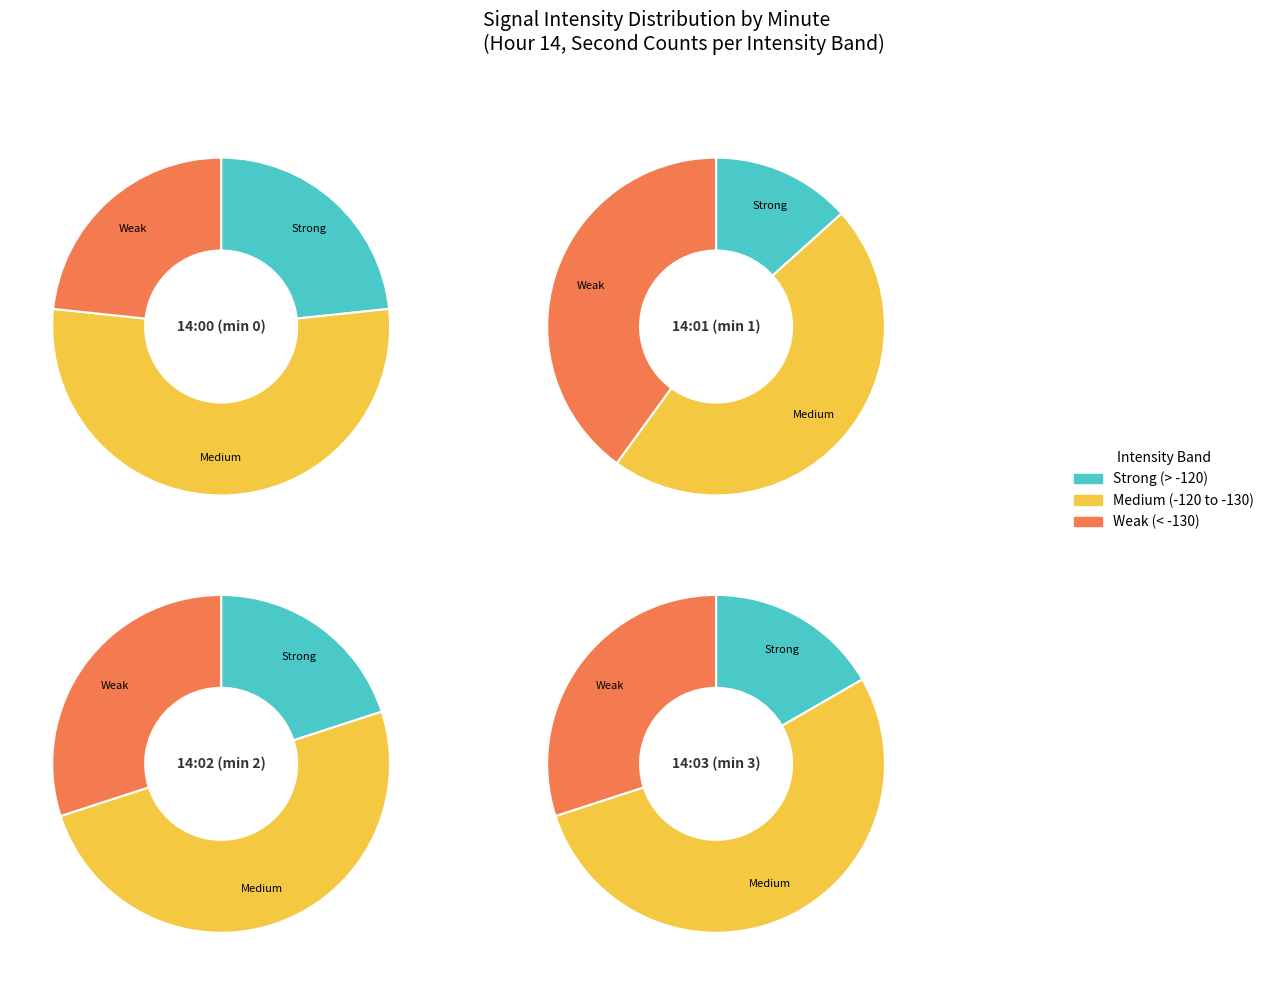

Does any single category account for the majority?

No